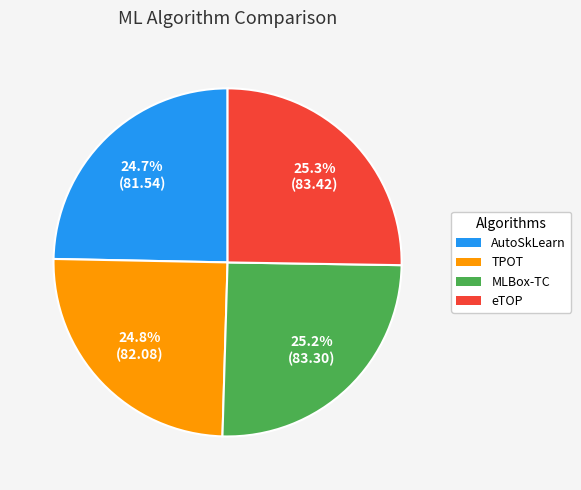

What portion of the pie excludes AutoSkLearn?

75.3%